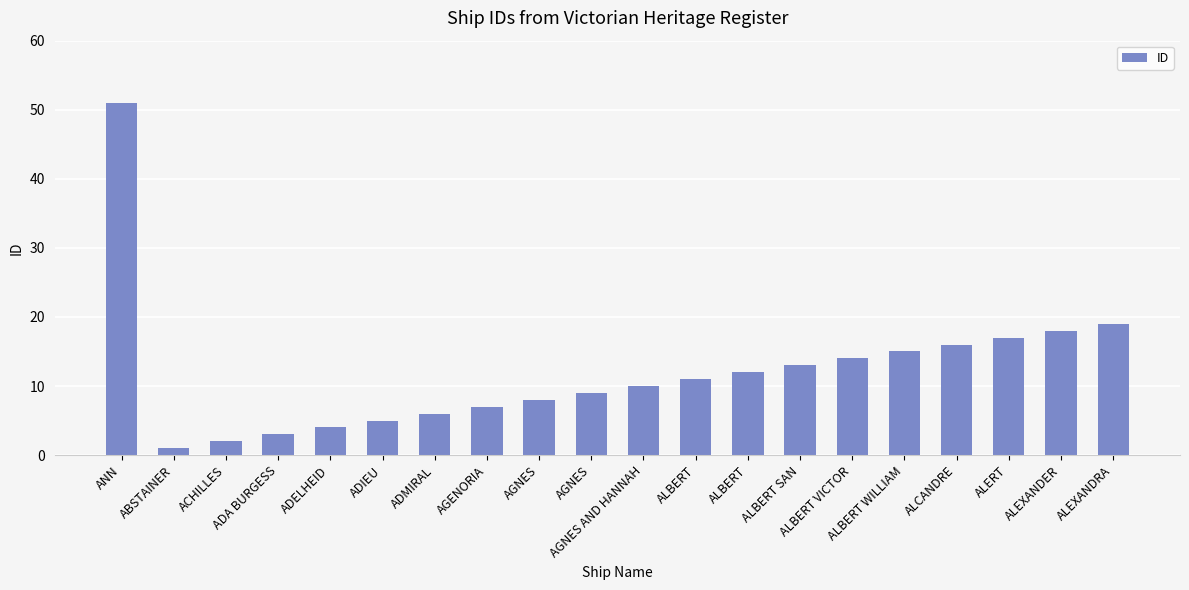

Count the number of data series in this chart.

1